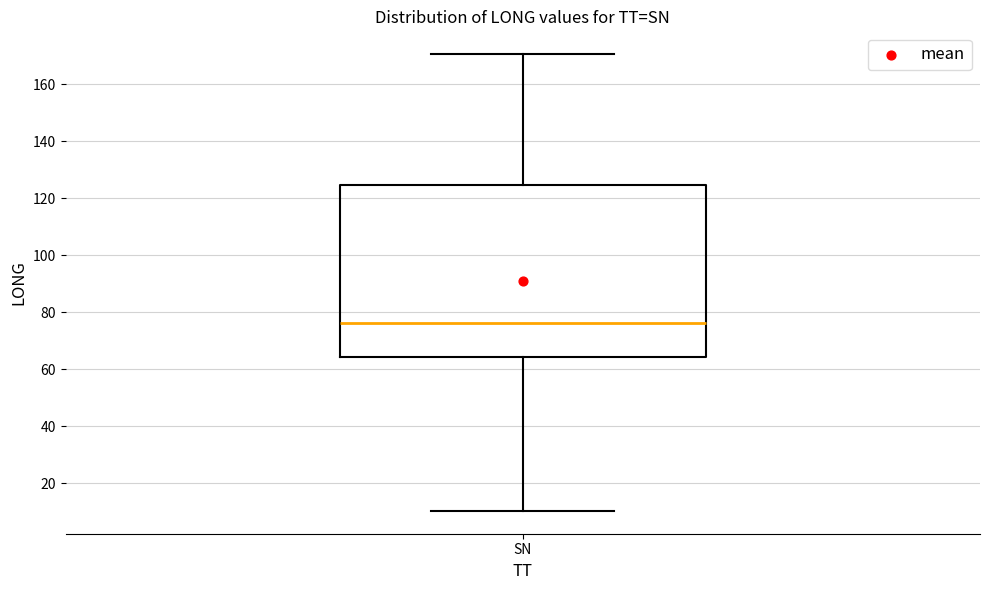

Transcribe this box plot: give where the median line is, the range the box spans, and where the two whiskers end, as read against the y-axis. The values are not printed on the chart, so give them approximately, as read against the axis.

median 76, box 64 to 124, whiskers 10 to 170